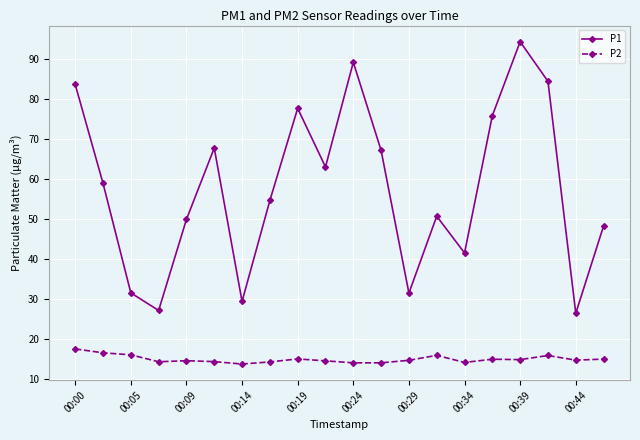

In P1, how many points are lower than both neighbors (excluding endpoints)?

6